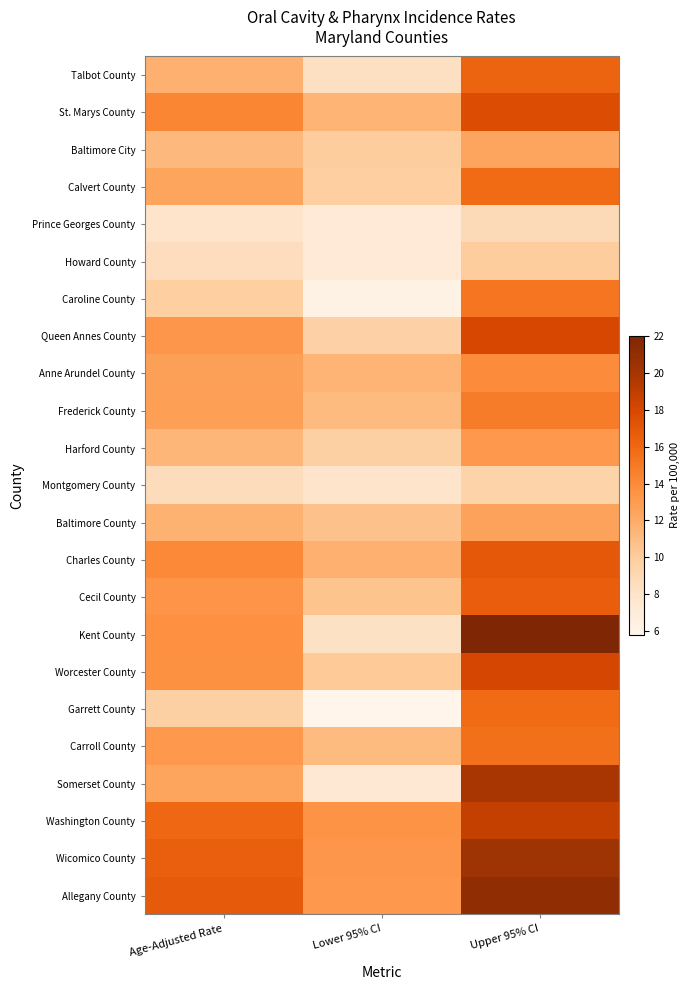

Count the number of categories in the chart.

3